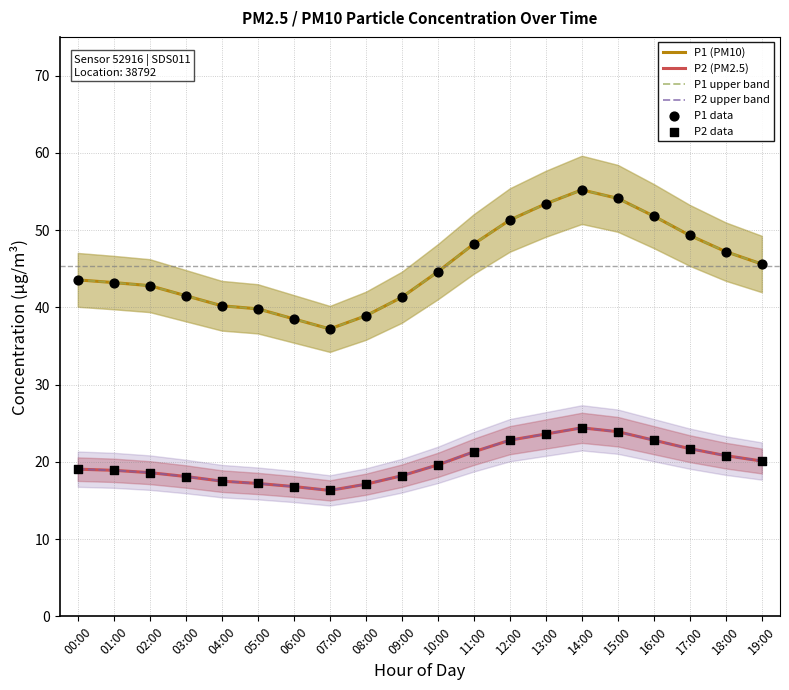

Which series reaches the maximum Y coordinate?

P1 (PM10)